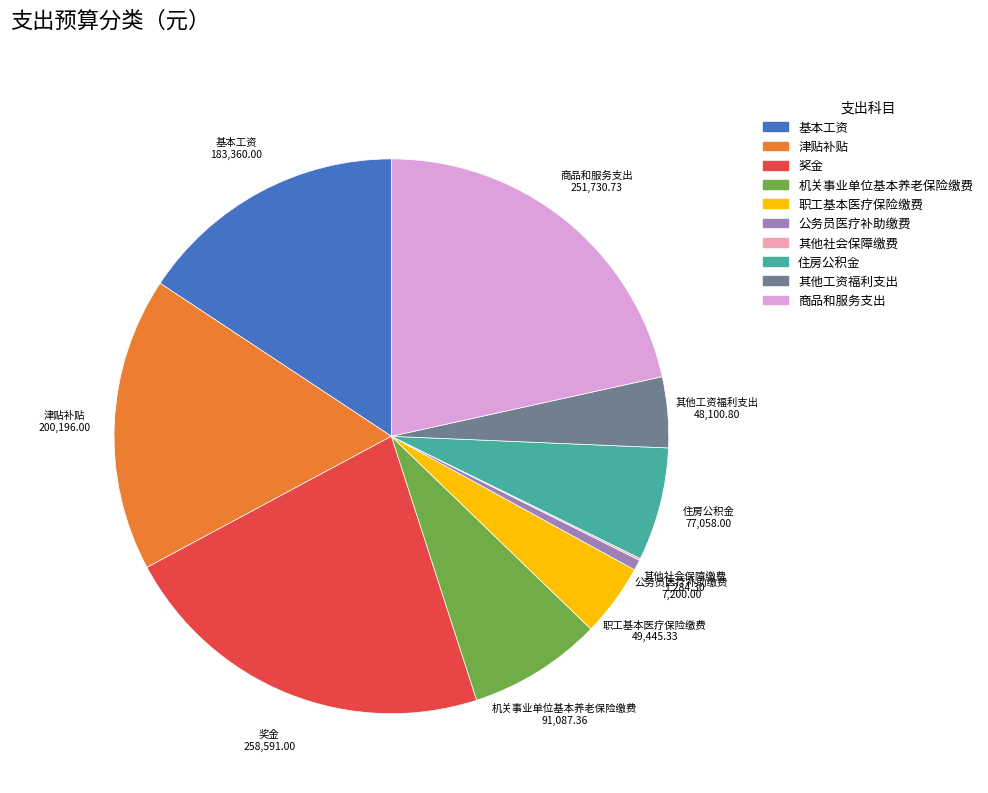

Is there any slice that represents more than half of the pie?

No